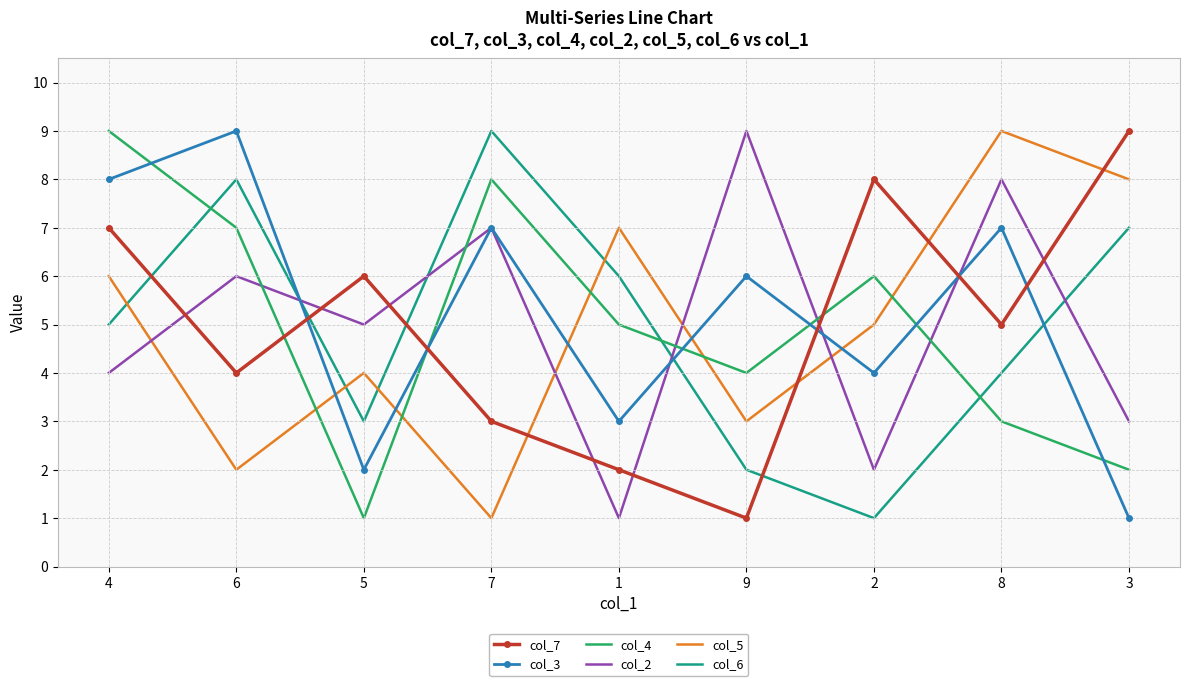

The value of col_7 at 8 is 8. True or false?

False